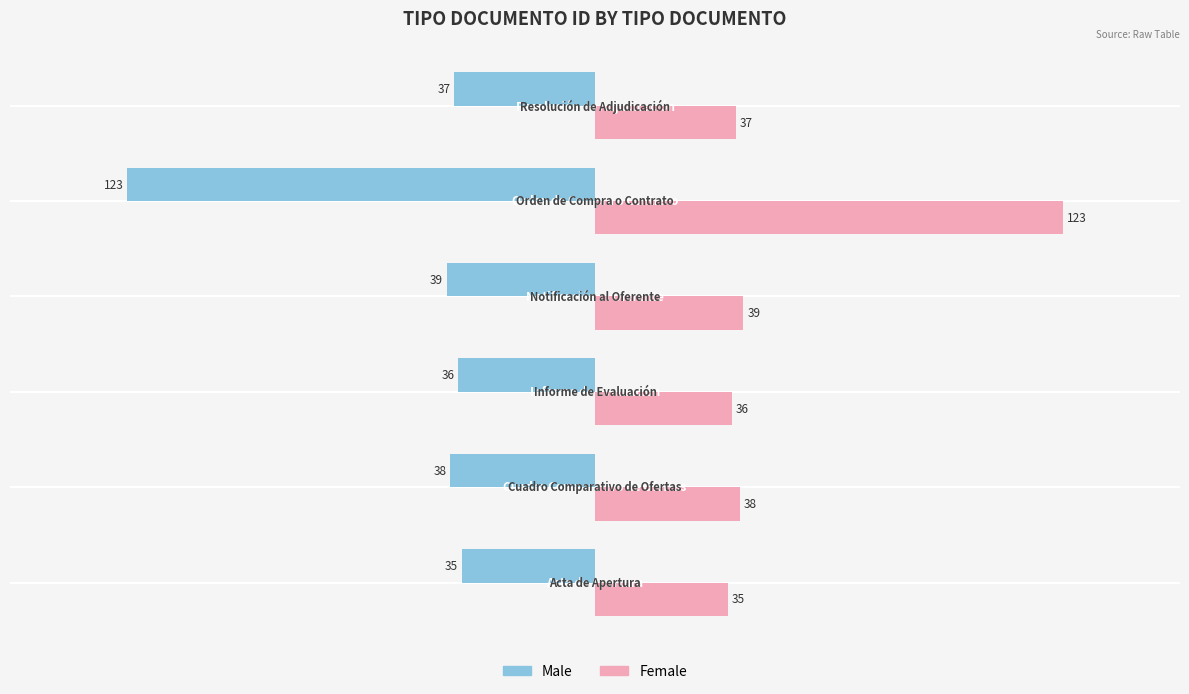

Which series has the largest total across all categories?

Female